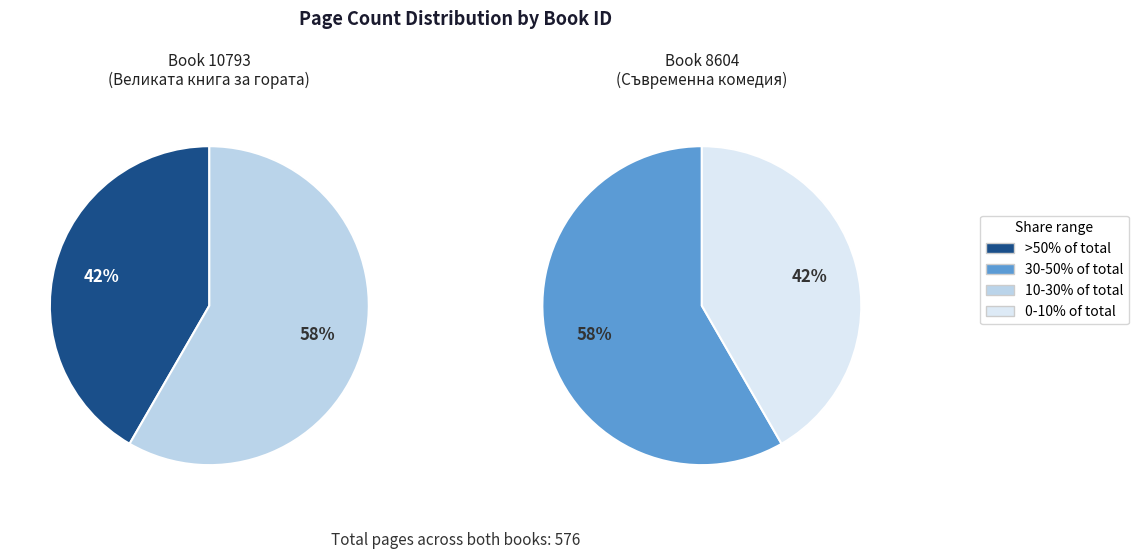

Count the number of slices in the pie.

2